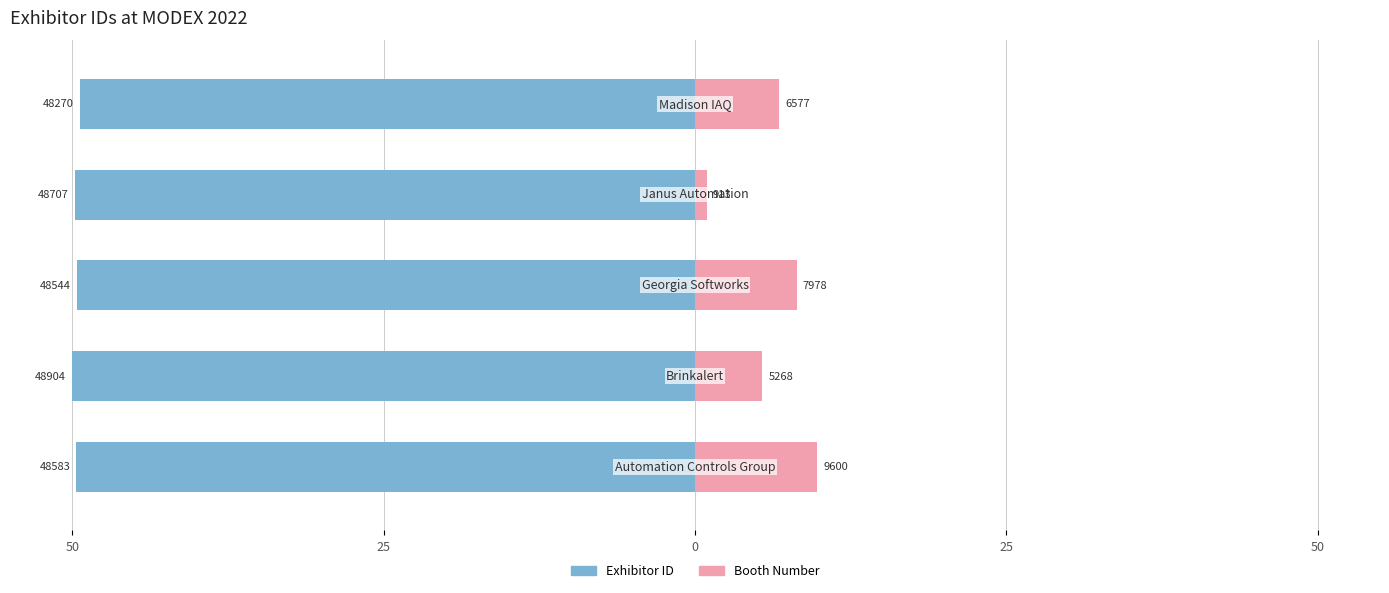

How many bars are there in total?

10